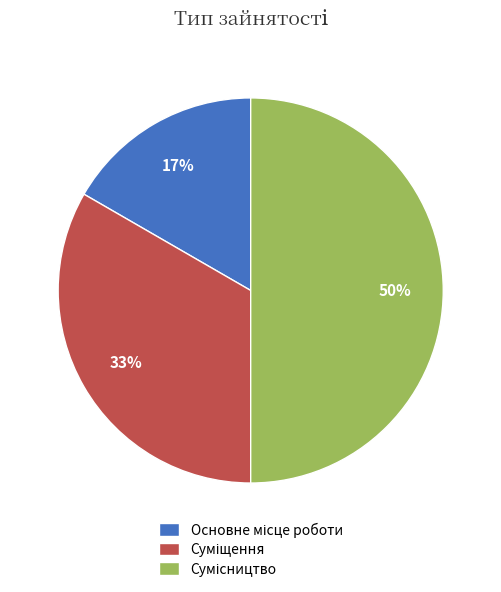

To the nearest percent, what is the average slice percentage?

33%